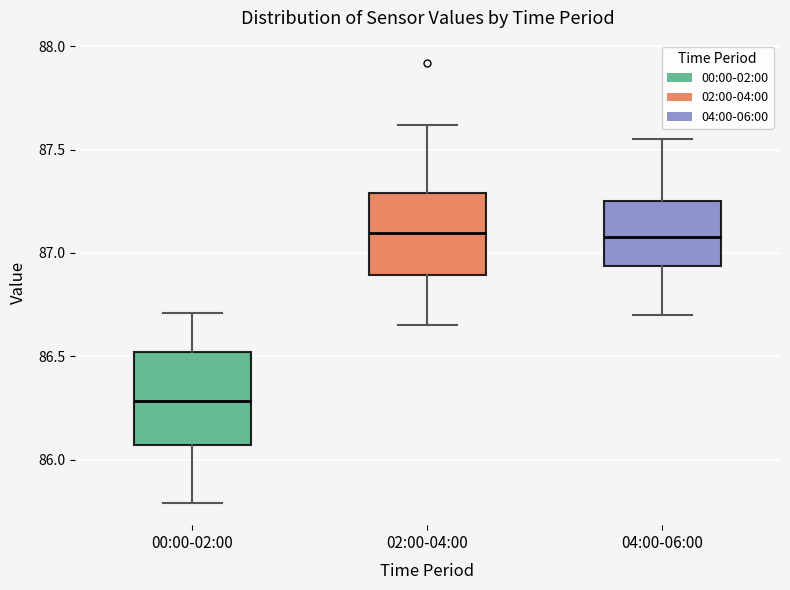

Reading left to right, transcribe this box plot: for each box, give where its median line is, the range the box spans, and where its two whiskers end, as read against the y-axis. The values are not printed on the chart, so give them approximately, as read against the axis.

00:00-02:00: median 86.30, box 86.05 to 86.50, whiskers 85.80 to 86.70
02:00-04:00: median 87.10, box 86.90 to 87.30, whiskers 86.65 to 87.60
04:00-06:00: median 87.10, box 86.95 to 87.25, whiskers 86.70 to 87.55